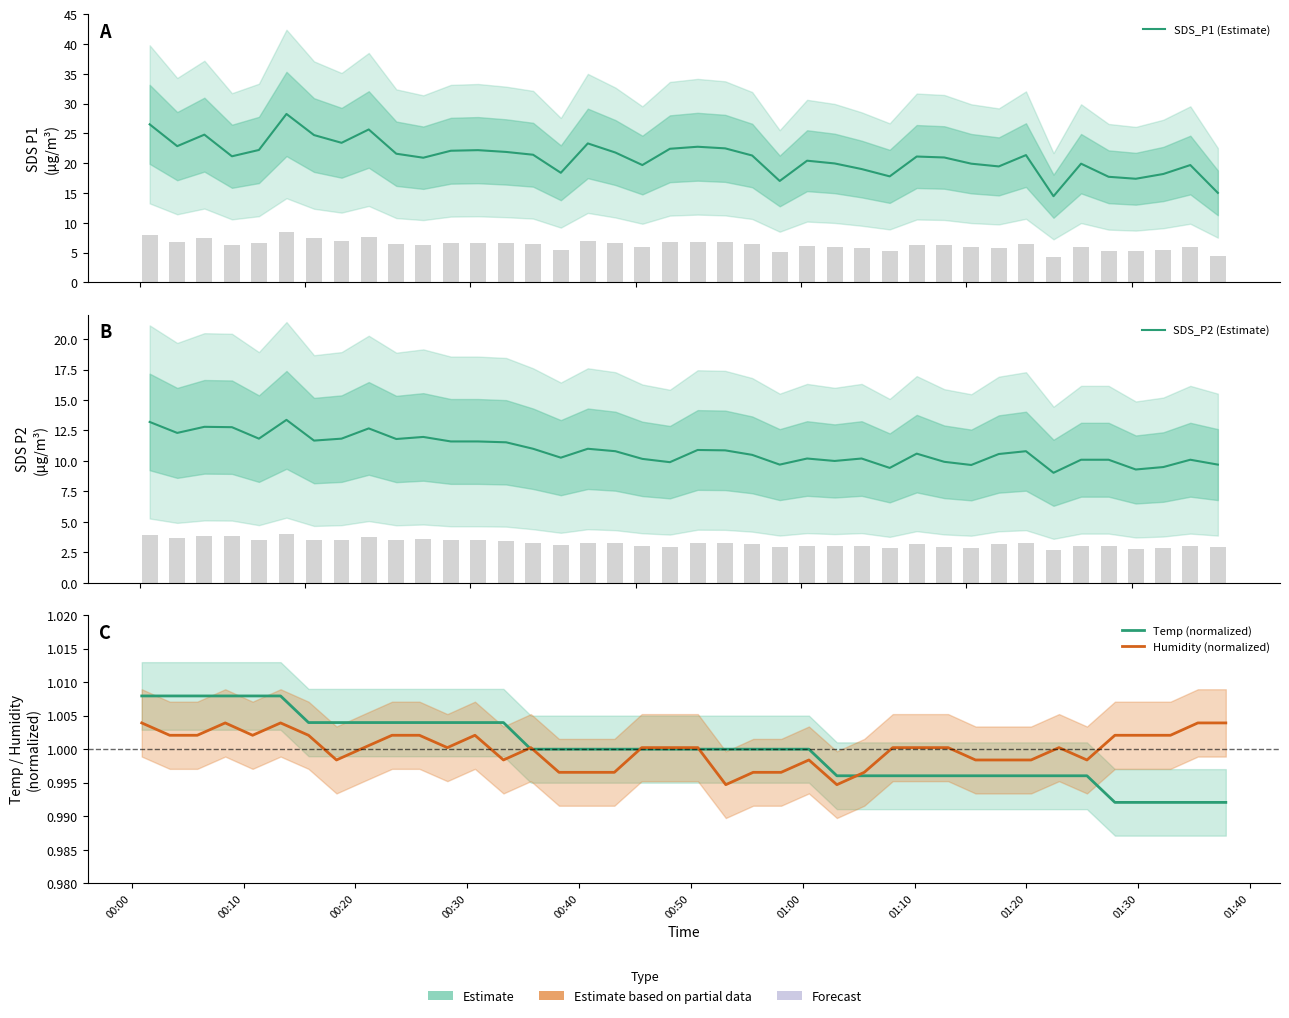

What is the sum of all Temp (normalized) values?

40.0